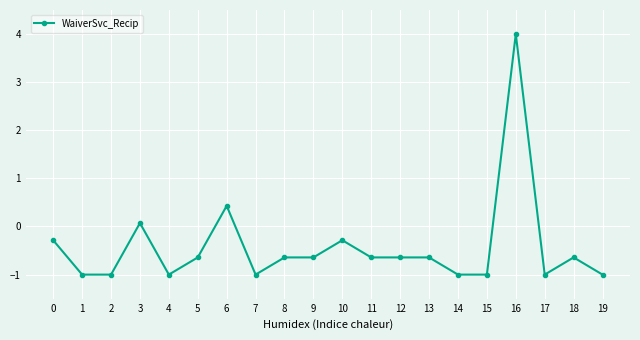

Which category has the highest value across all series?

16